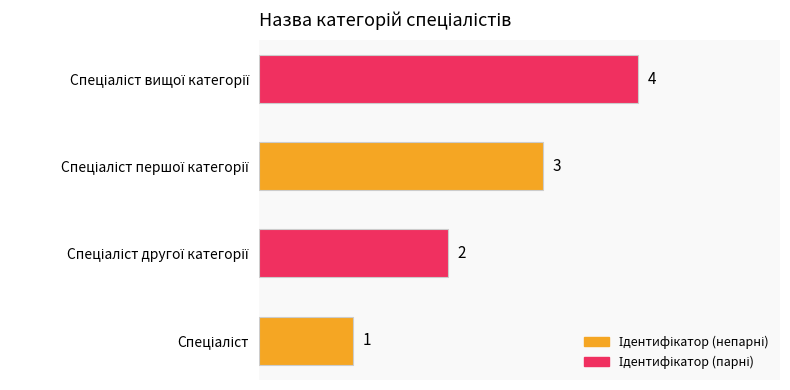

What is the difference between the maximum and minimum values?

3